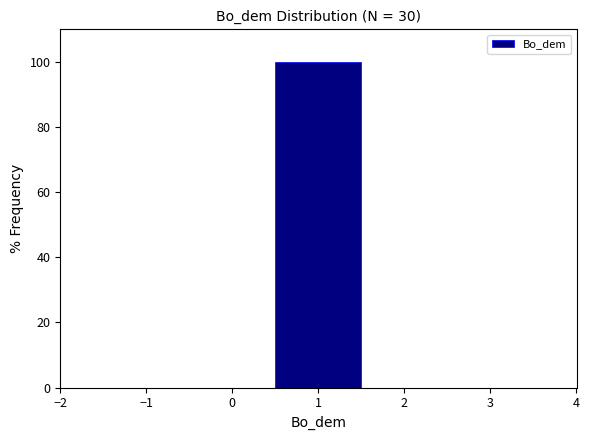

Reading left to right, list every bar in this chart as the range it spans on the x-axis followed by its height. The values are not printed on the chart, so give them approximately, as read against the axis.

-0.5 to 0.5: 0
0.5 to 1.5: 100
1.5 to 2.5: 0